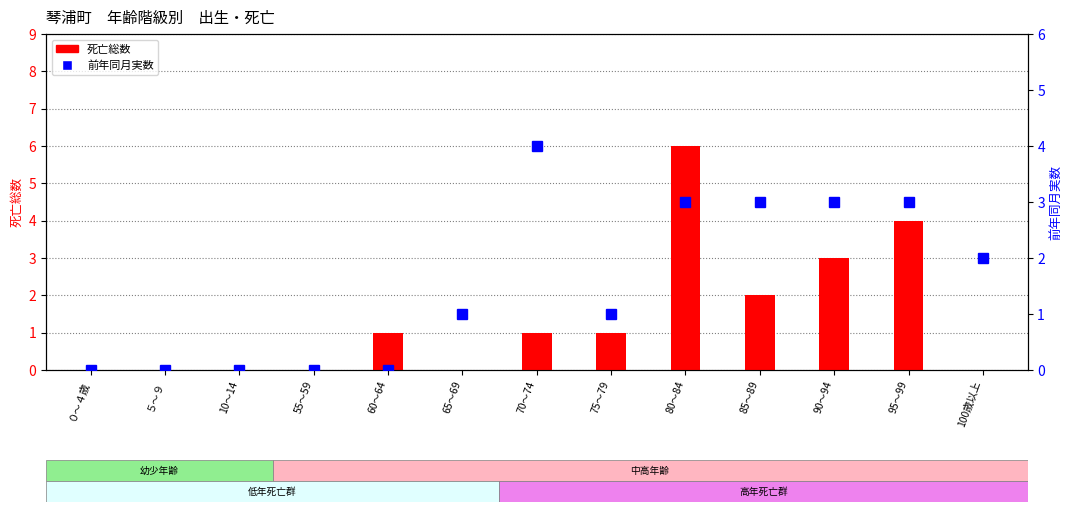

Reading right to left, transcribe all the data shown in this chart.

死亡総数(col_16): 0	4	3	2	6	1	1	0	1	0	0	0	0
前年同月実数(col_36): 2	3	3	3	3	1	4	1	0	0	0	0	0